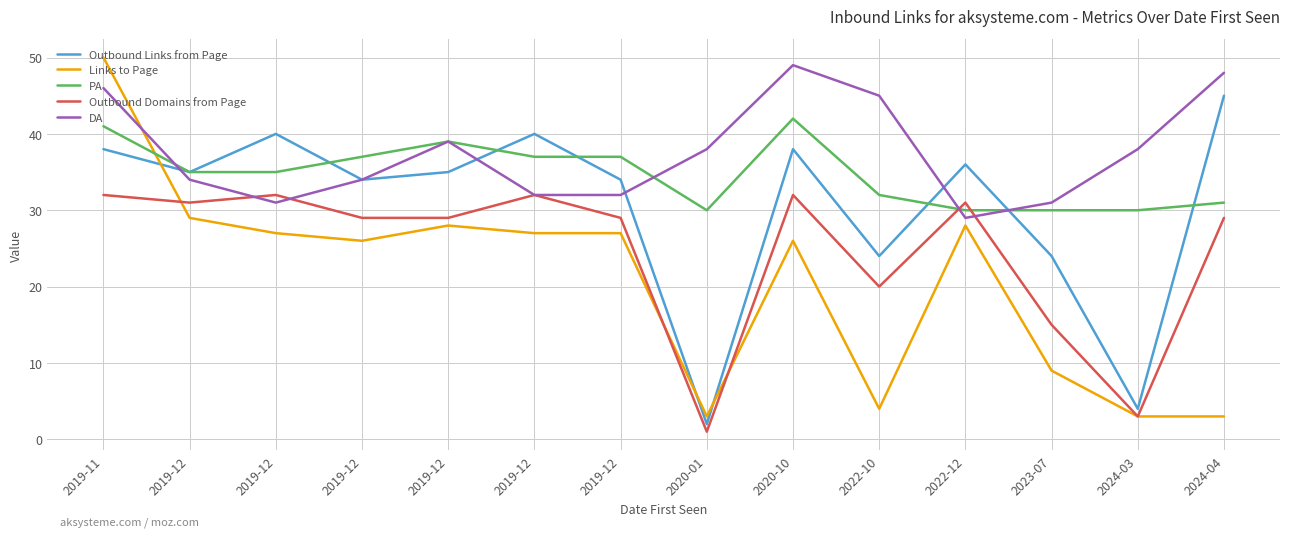

Reading left to right, list all the values displayed in this chart.

Outbound Links from Page: 38	35	40	34	35	40	34	2	38	24	36	24	4	45
Links to Page: 50	29	27	26	28	27	27	3	26	4	28	9	3	3
PA: 41	35	35	37	39	37	37	30	42	32	30	30	30	31
Outbound Domains from Page: 32	31	32	29	29	32	29	1	32	20	31	15	3	29
DA: 46	34	31	34	39	32	32	38	49	45	29	31	38	48